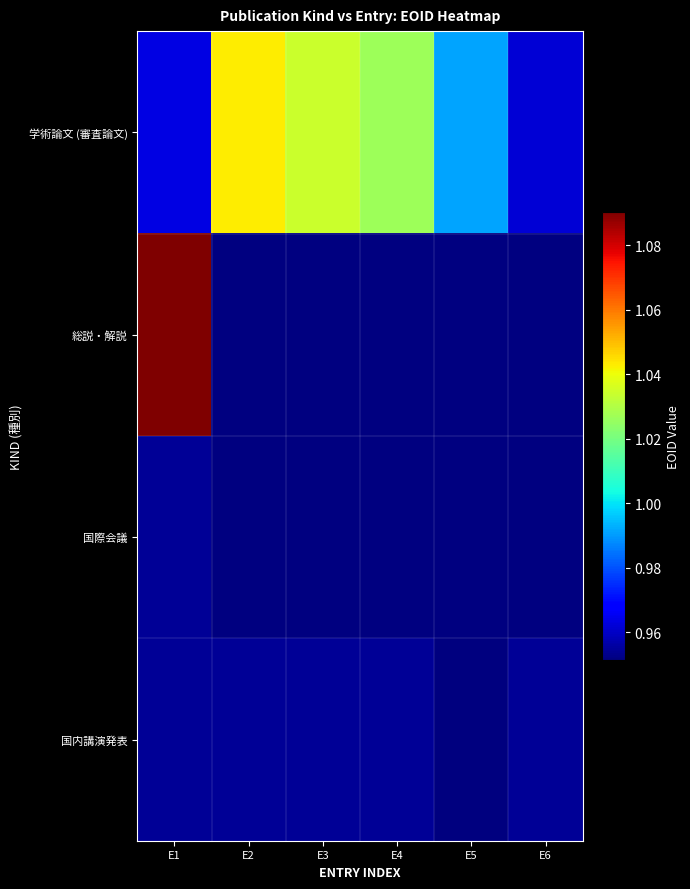

At which label is 学術論文 (審査論文) closest to 1002444?

E5